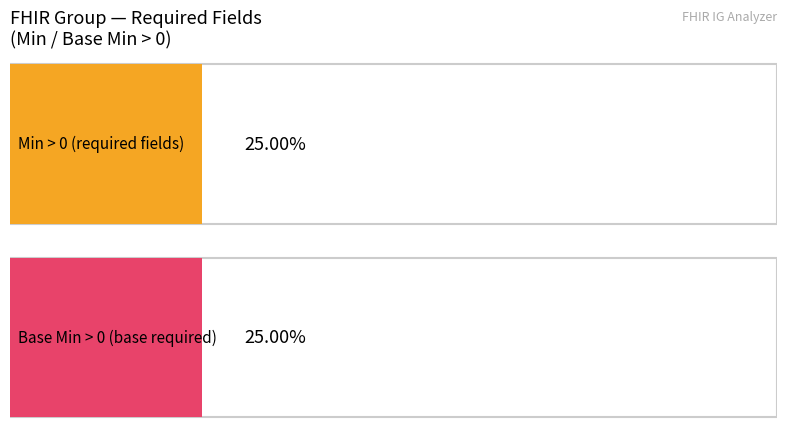

Which series has the largest total across all categories?

Min